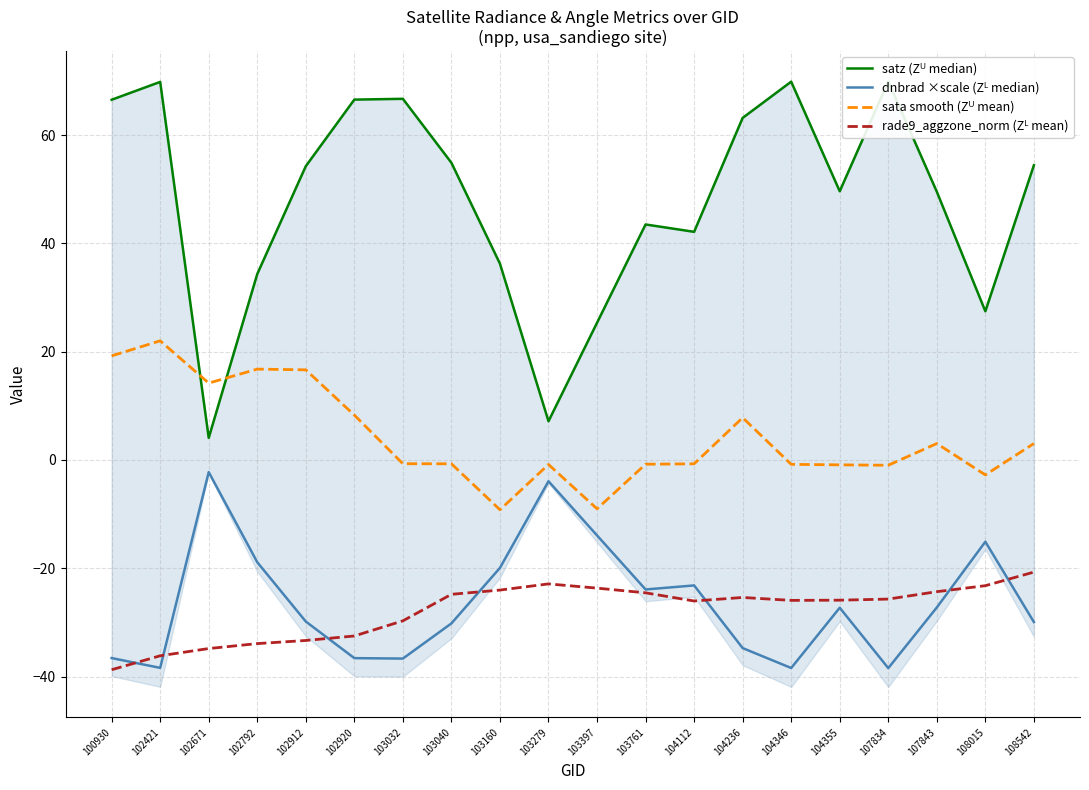

Where is the first local minimum for satz (Zᵁ median)?

102671